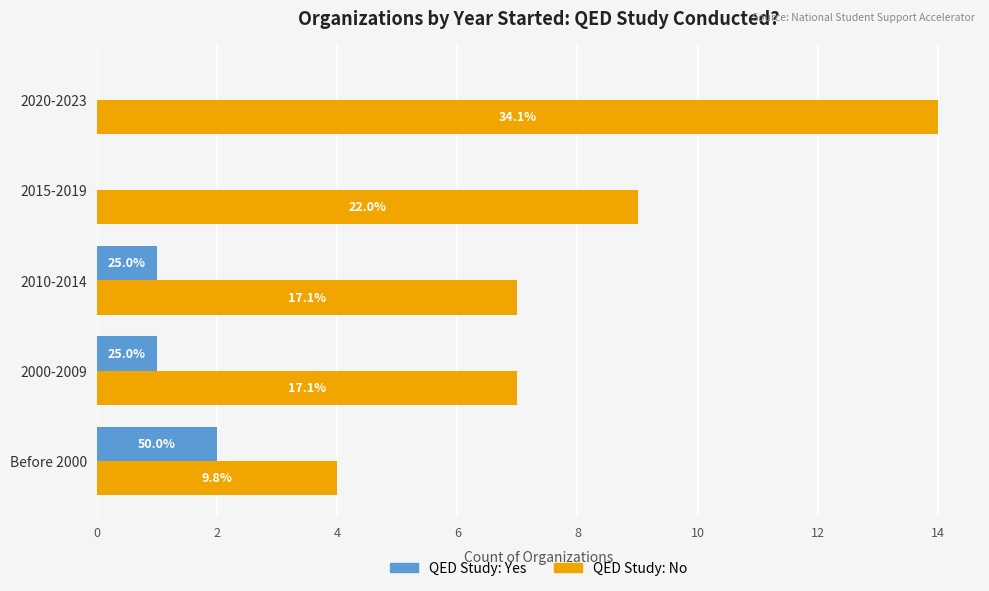

Count the QED Study: No values in the range 7 to 9.

3